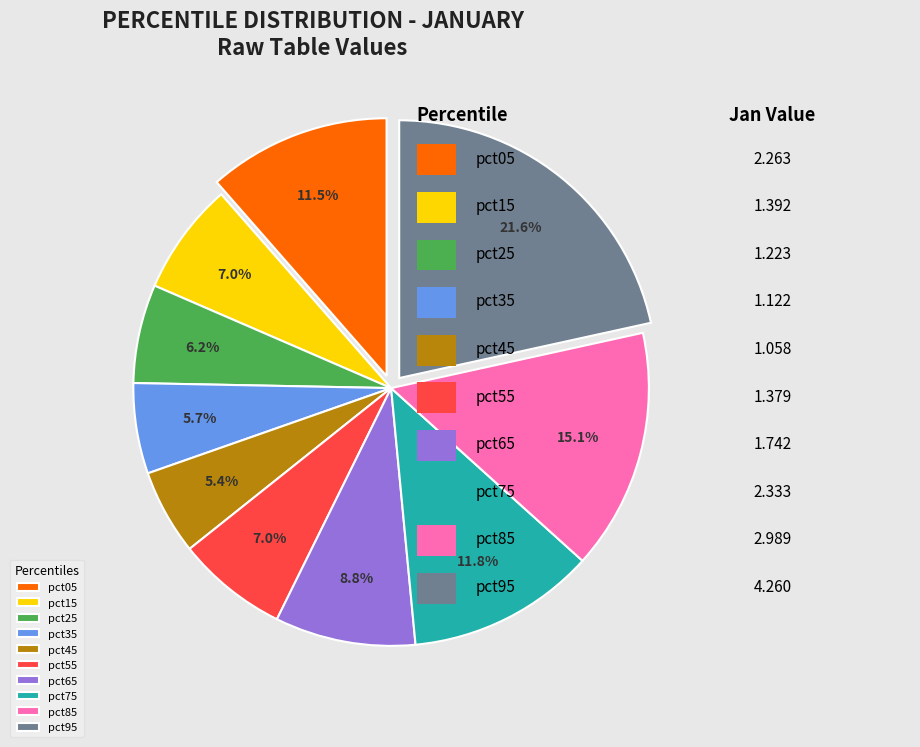

What portion of the pie excludes pct85?

84.9%